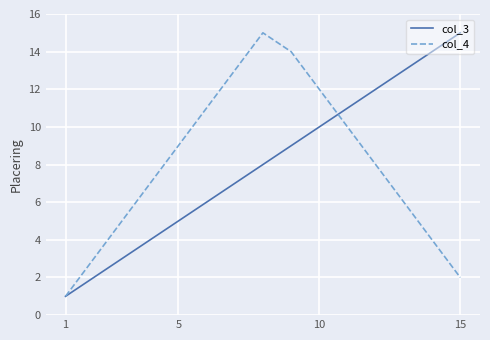

Does the chart have visible grid lines?

Yes